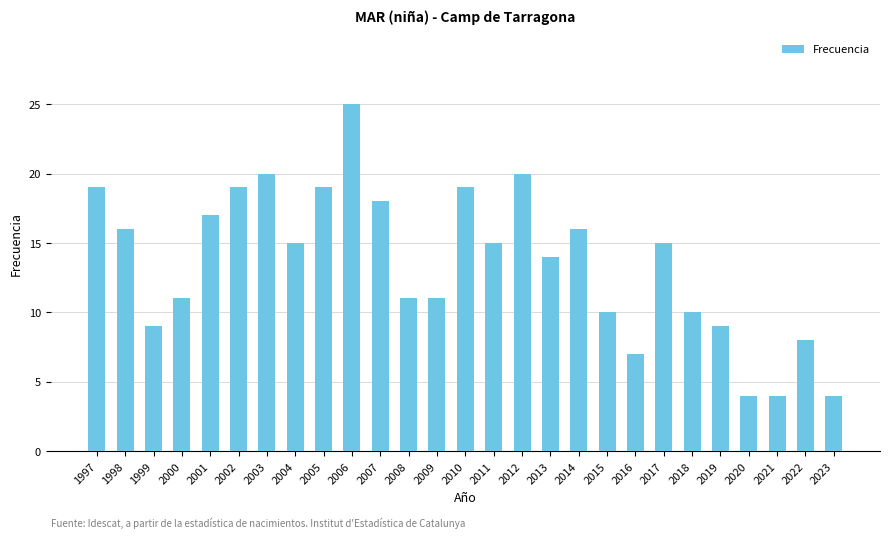

Reading left to right, extract all data points from this chart.

19	16	9	11	17	19	20	15	19	25	18	11	11	19	15	20	14	16	10	7	15	10	9	4	4	8	4